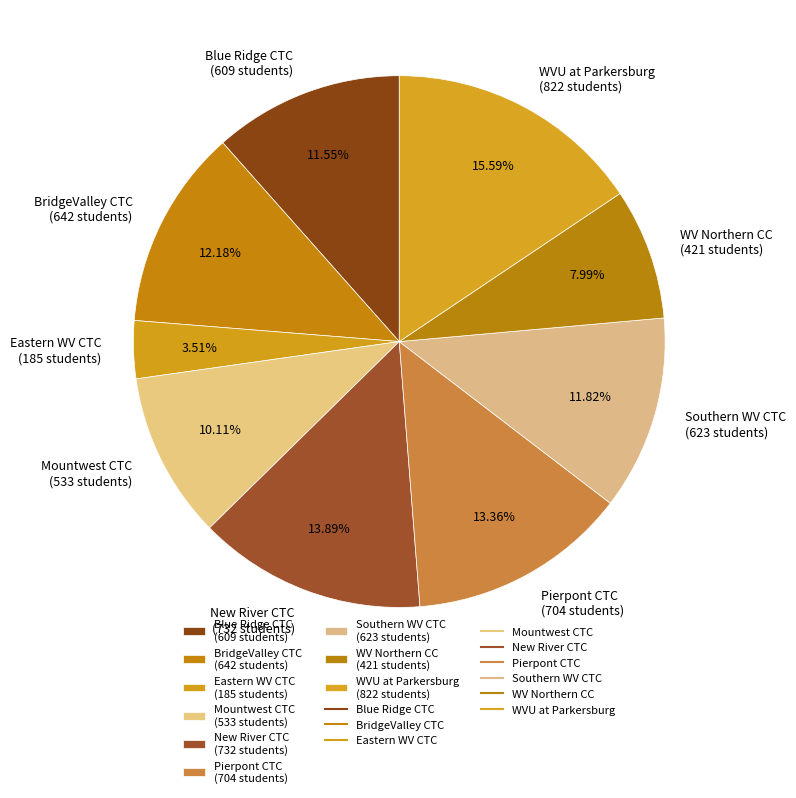

Is there a majority slice in this chart?

No